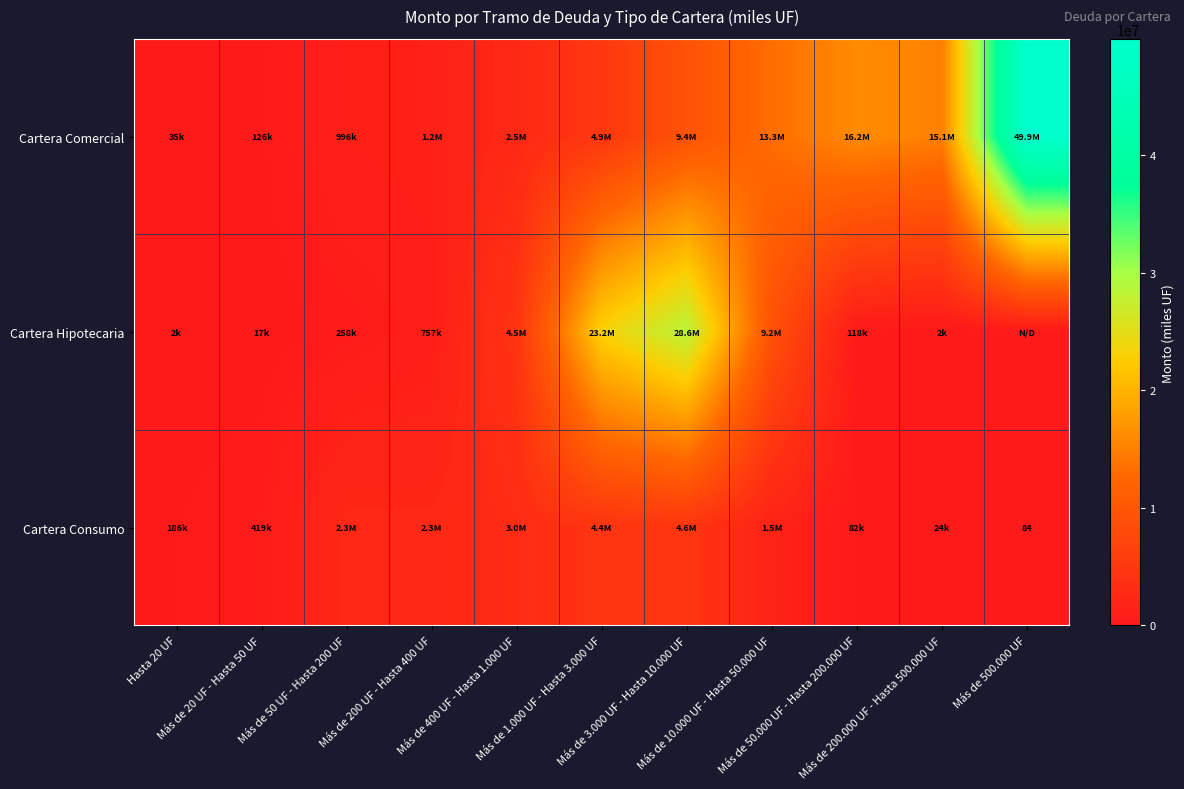

How many values in the Cartera Comercial series are below 4941332?

5